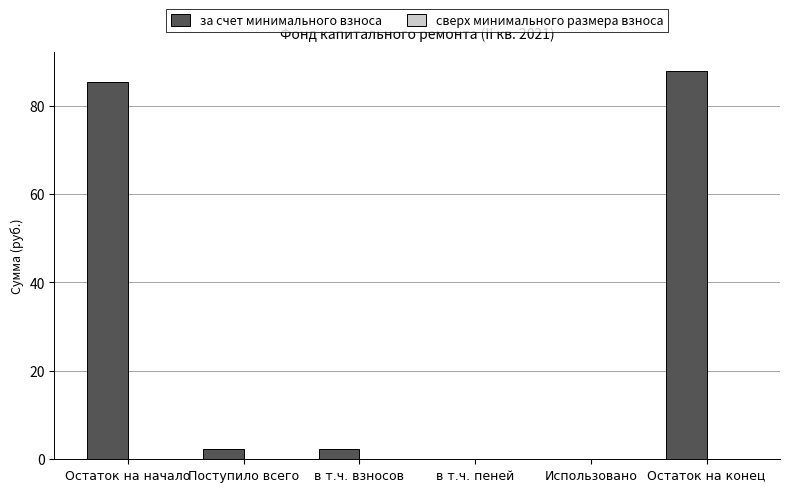

Reading left to right, list all the values displayed in this chart.

Остаток на начало=85.4	Поступило всего=2.4	в т.ч. взносов=2.4	в т.ч. пеней=0.0	Использовано=0.0	Остаток на конец=87.8